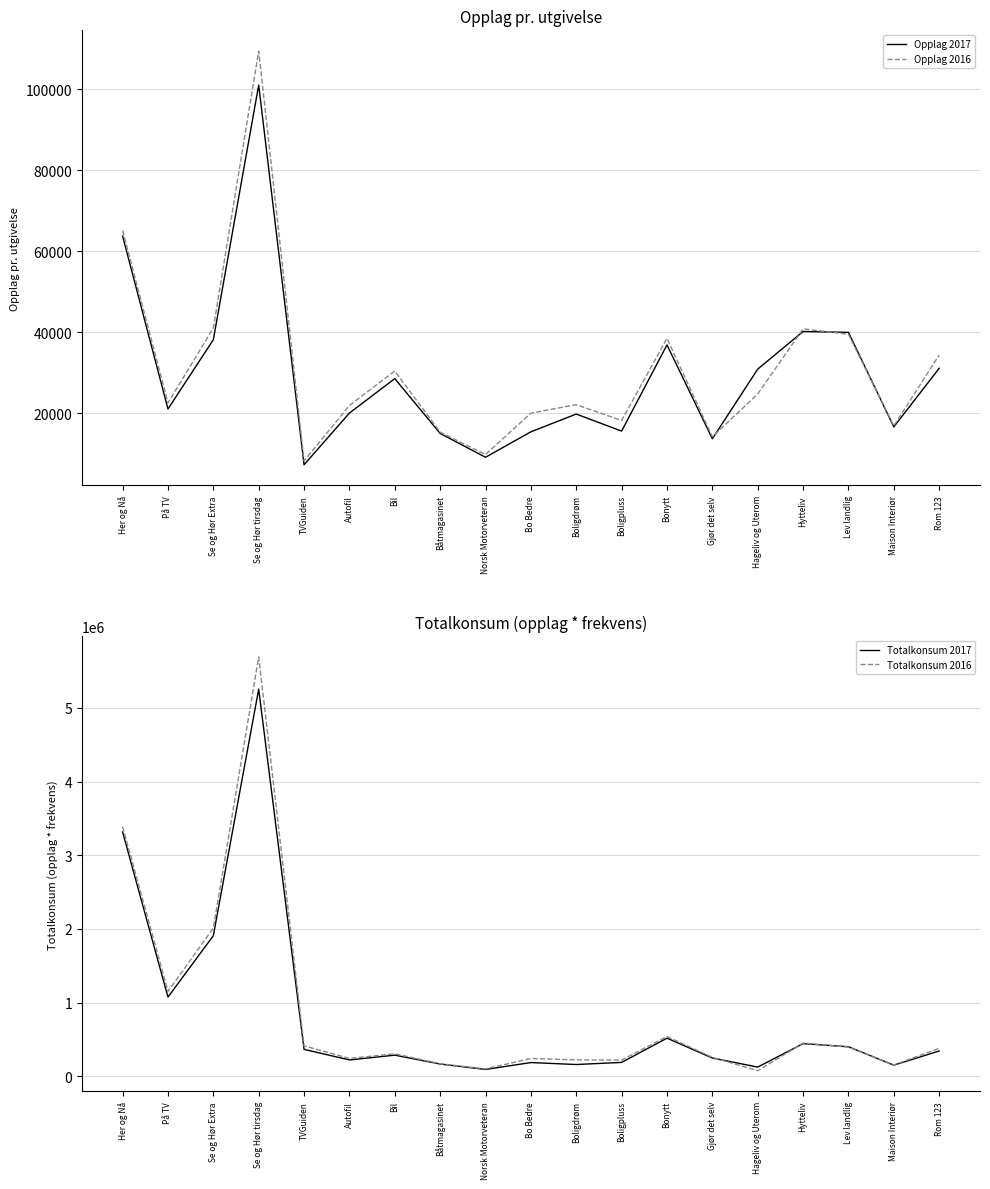

True or false: Totalkonsum 2016 has more than 0 interior local peaks.

True